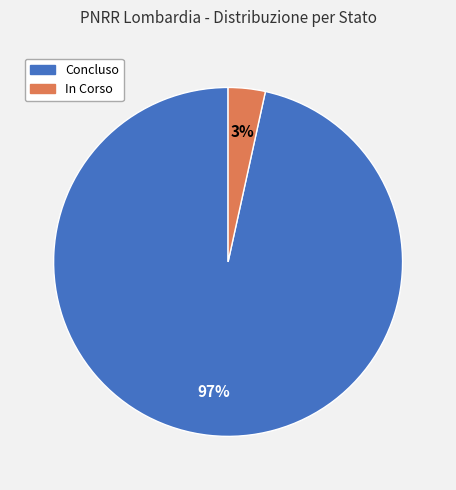

Which category has the smallest portion of the pie?

In Corso